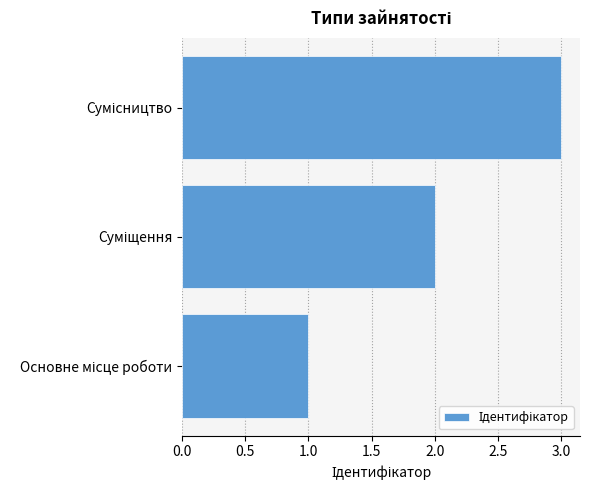

What is the maximum value shown in the chart?

3